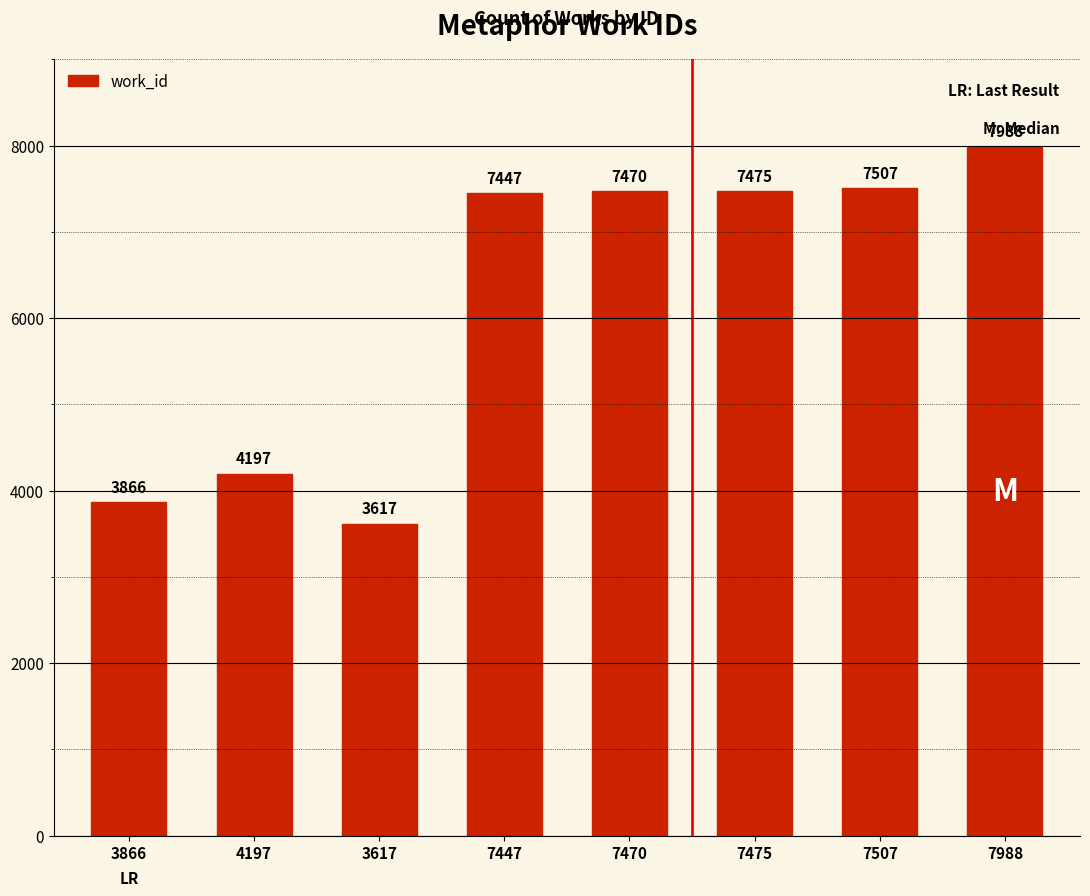

What is the value of the 5th bar from the left?

7470